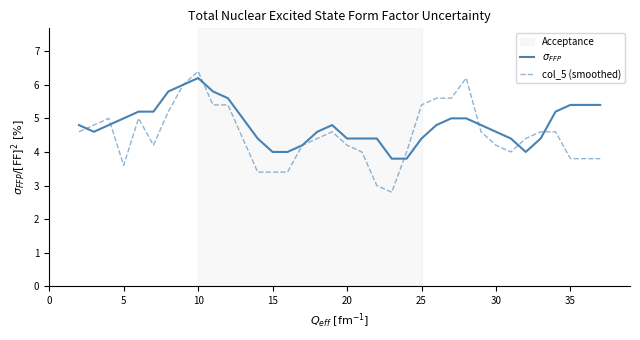

Rank the series by their maximum value, from highest to lowest.

col_5 (smoothed), $\sigma_{FFP}$